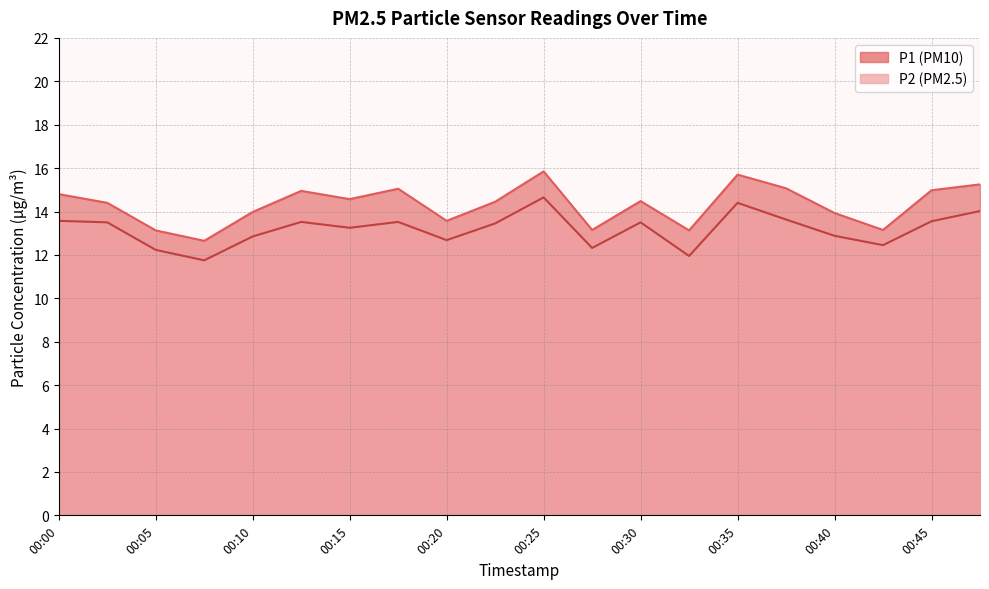

The value of P1 at 00:45 is 25.9. True or false?

False